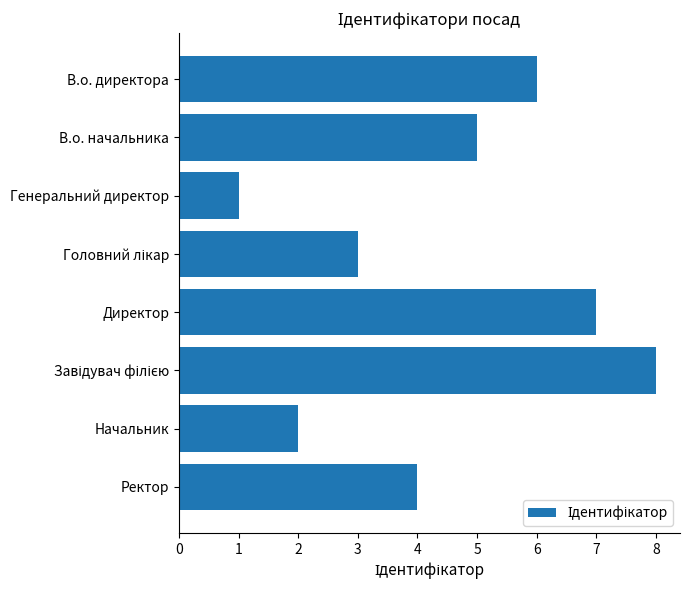

What is the change in value from Директор to Начальник?

-5